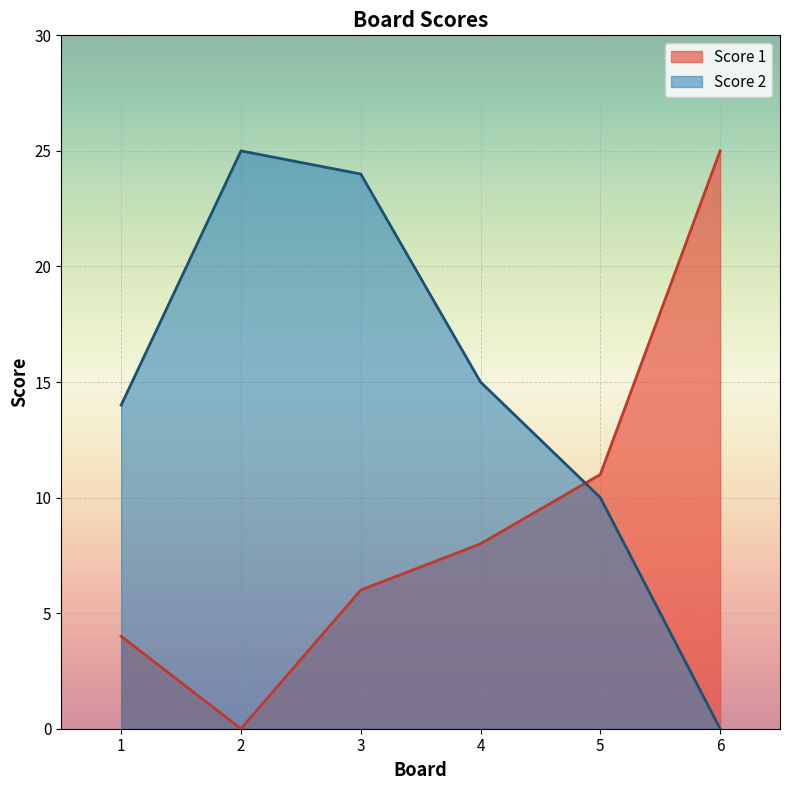

What are all the series names shown in the legend?

Score 1, Score 2